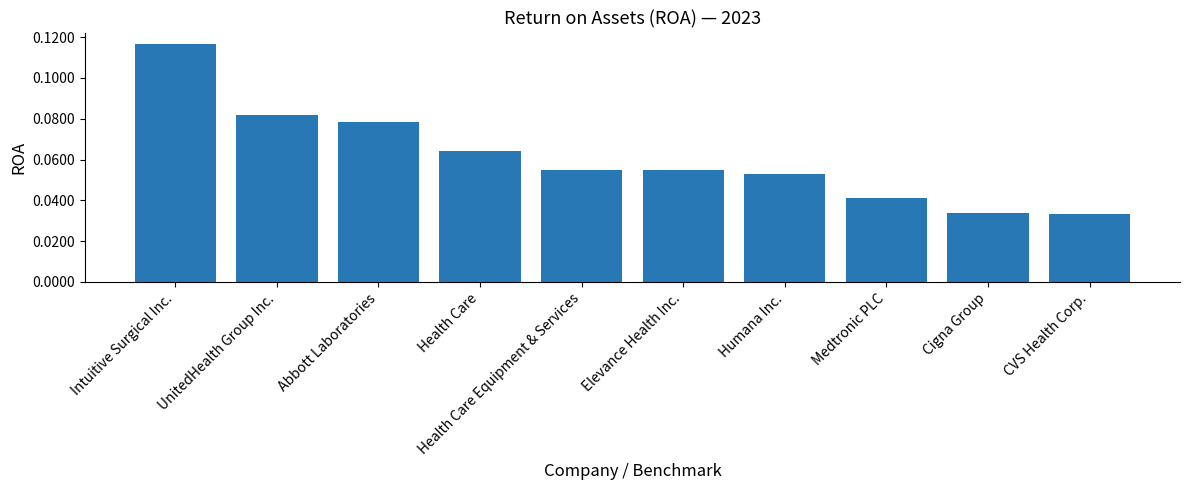

True or false: the data shows 0.0 at Health Care Equipment & Services.

False